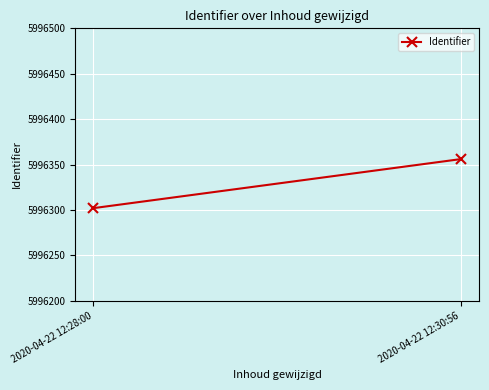

Approximately how many times larger is the value at 2020-04-22 12:28:00 compared to 2020-04-22 12:30:56?

1.0